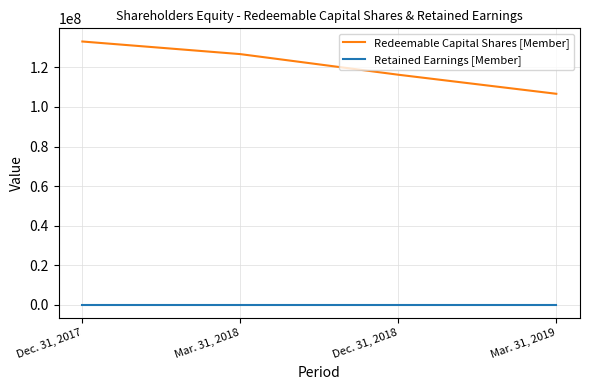

True or false: Redeemable Capital Shares [Member] has more than 2 interior local peaks.

False